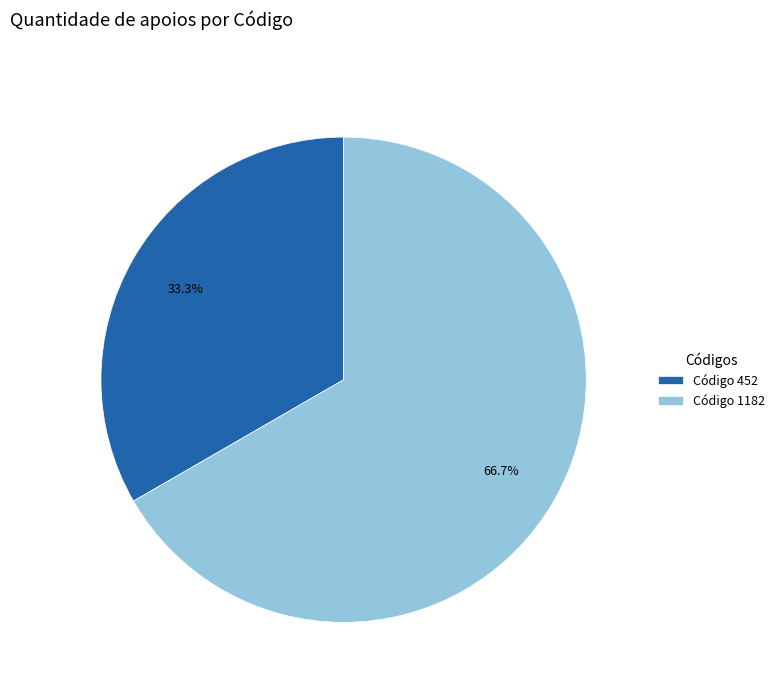

Combined, do Código 1182 and Código 452 account for over 50%?

Yes